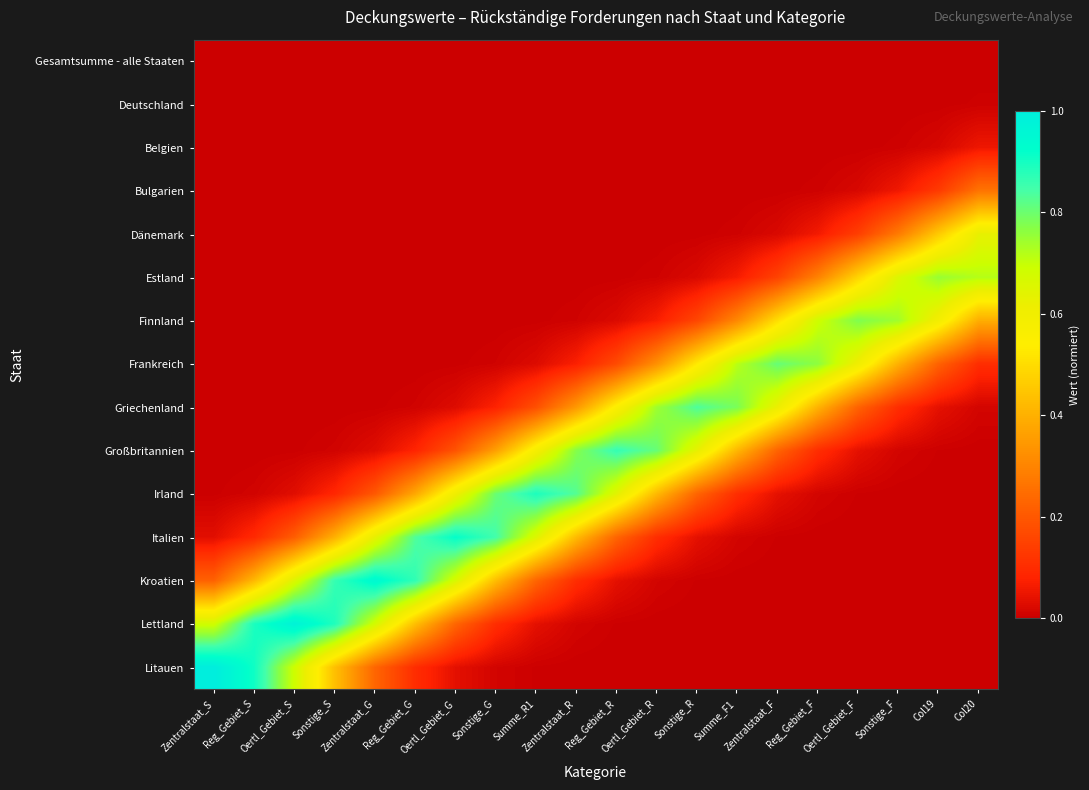

At which category does the chart reach its peak across all series?

Zentralstaat_S